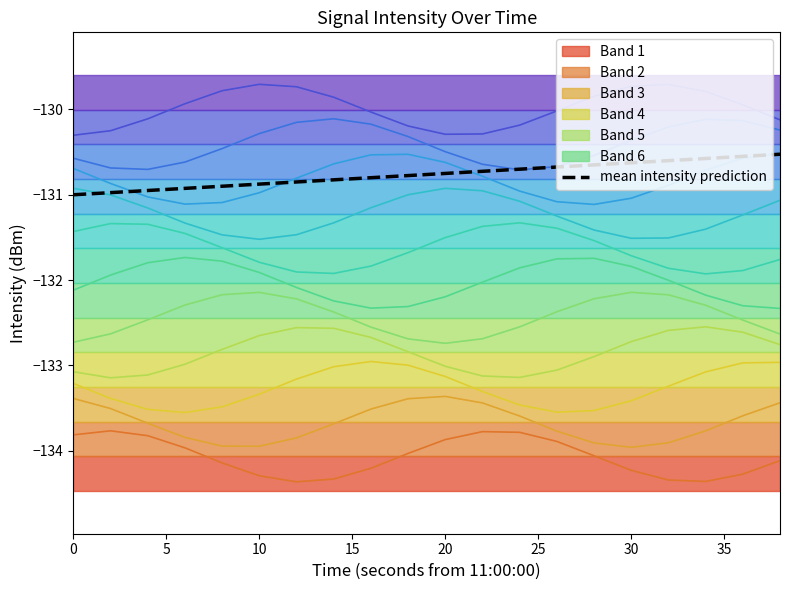

Reading left to right, list all the values displayed in this chart.

-131.0	-131.0	-130.9	-130.9	-130.9	-130.9	-130.8	-130.8	-130.8	-130.8	-130.8	-130.7	-130.7	-130.7	-130.7	-130.6	-130.6	-130.6	-130.6	-130.5